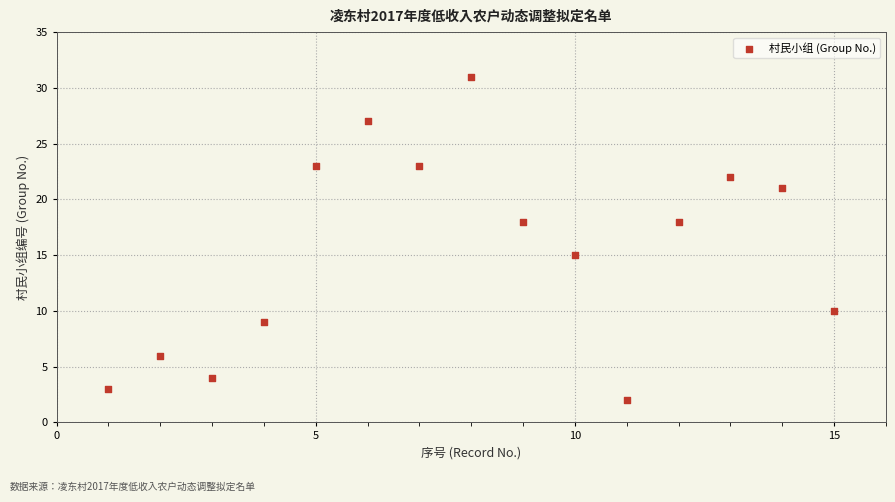

What is the range of X values (max minus min)?

14